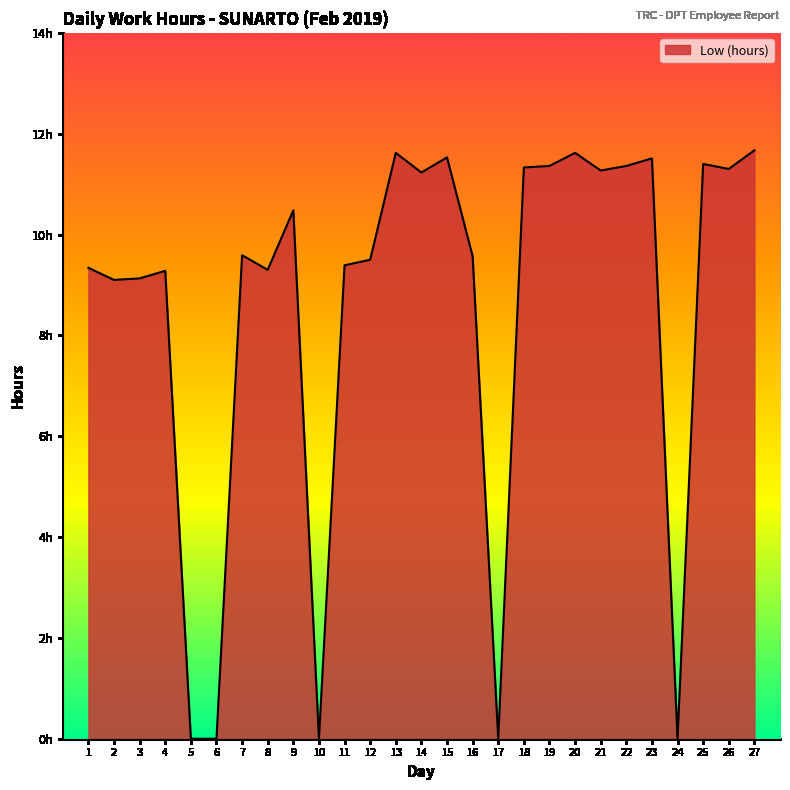

What is the value of the 11th point from the left?

9.4